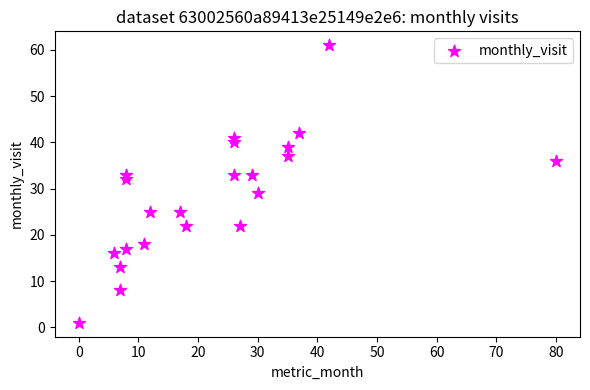

What Y value in the scatter plot is closest to 31?

32